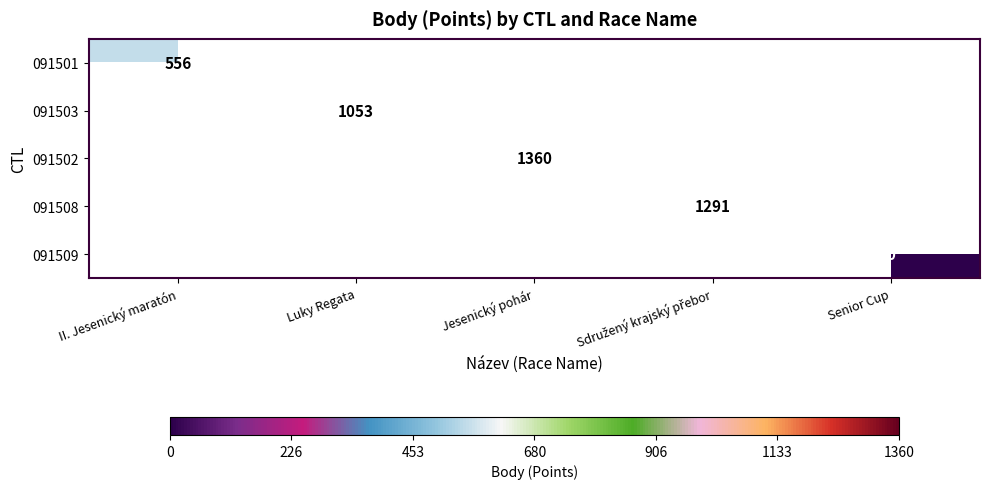

Is the value of 091503 at Sdružený krajský přebor greater than the value of 091501 at II. Jesenický maratón?

No